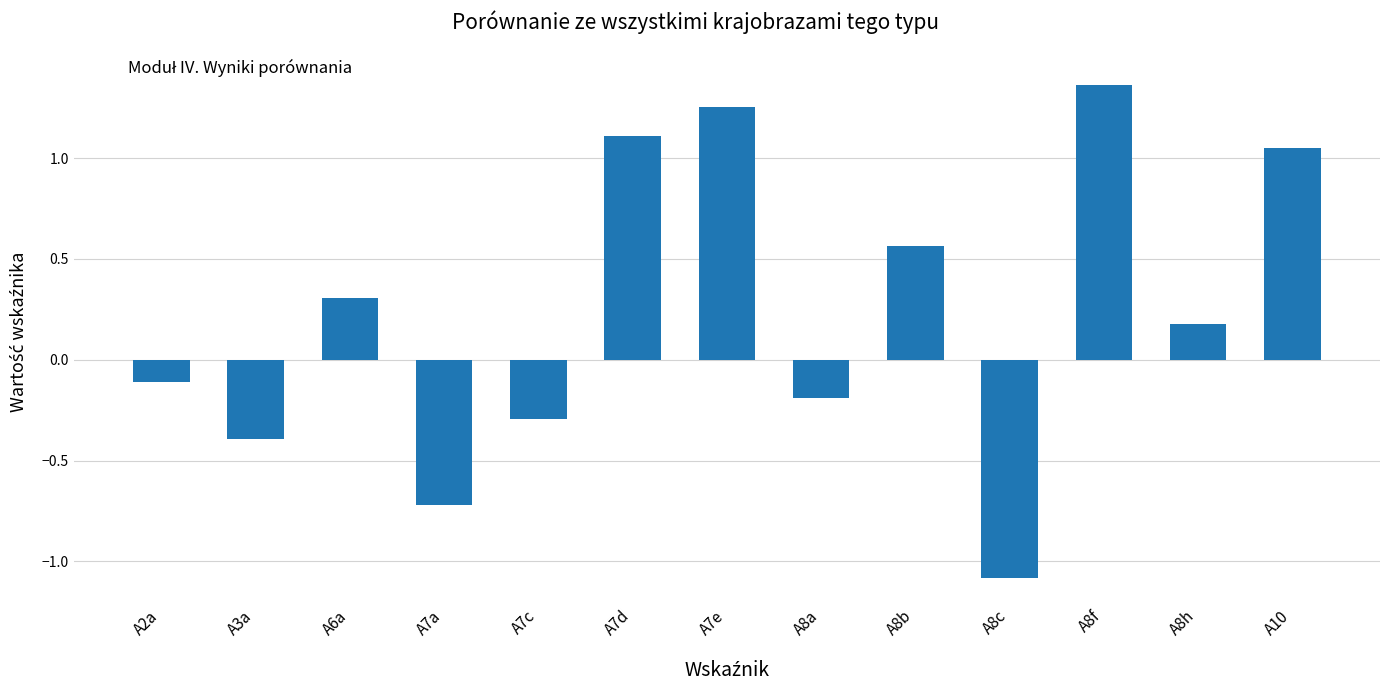

What is the label of the 8th bar from the right?

A7d